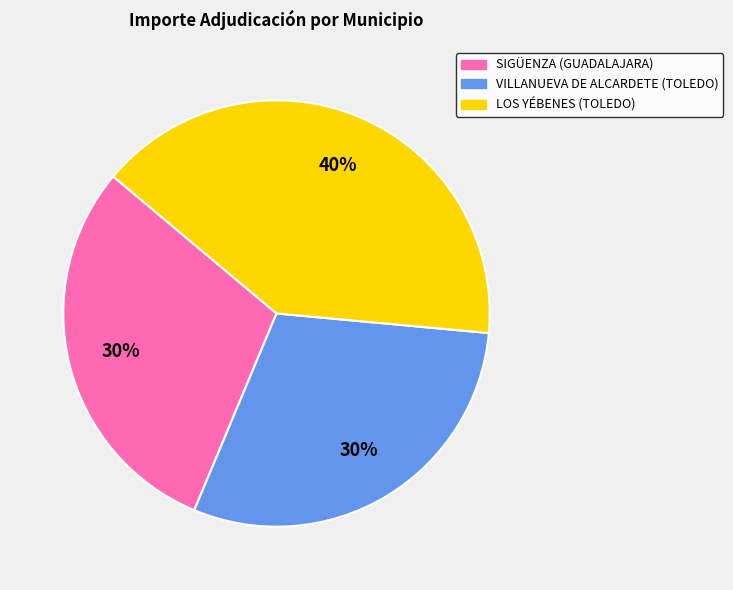

Count the number of slices in the pie.

3